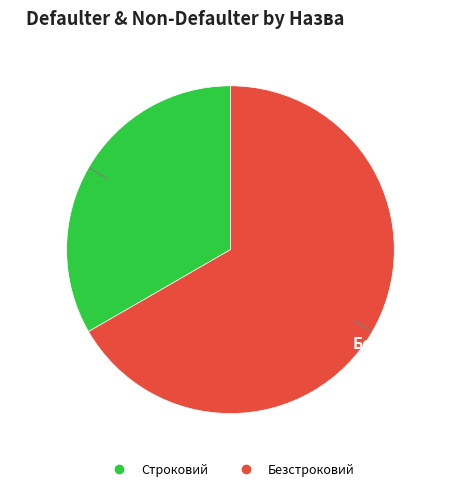

How many slices are in this pie chart?

2